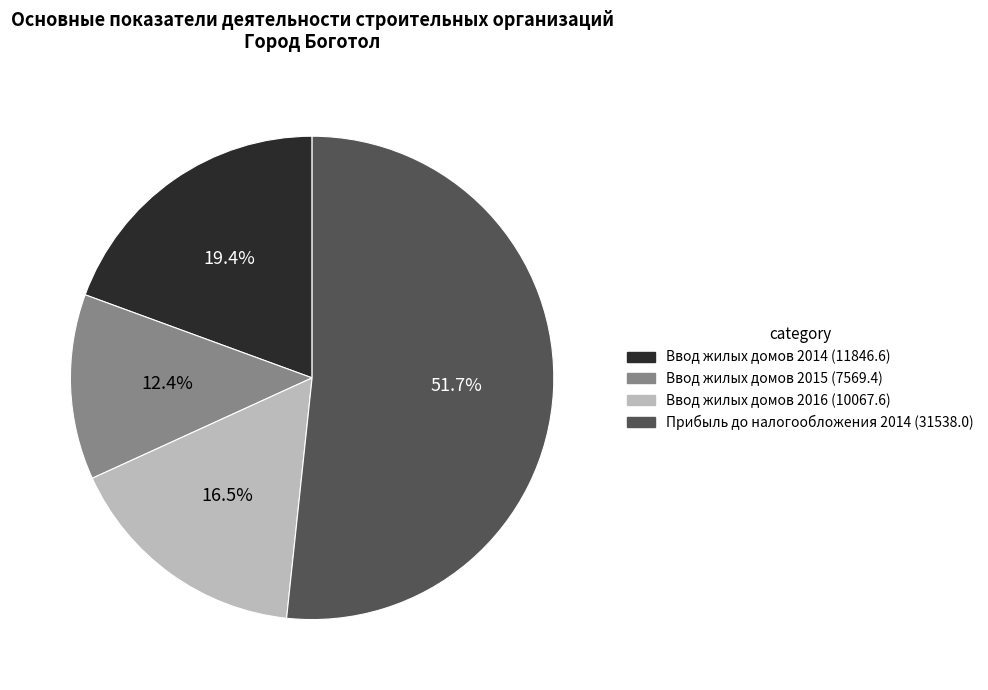

Which category has the smallest portion of the pie?

Ввод жилых домов 2015 (7569.4)